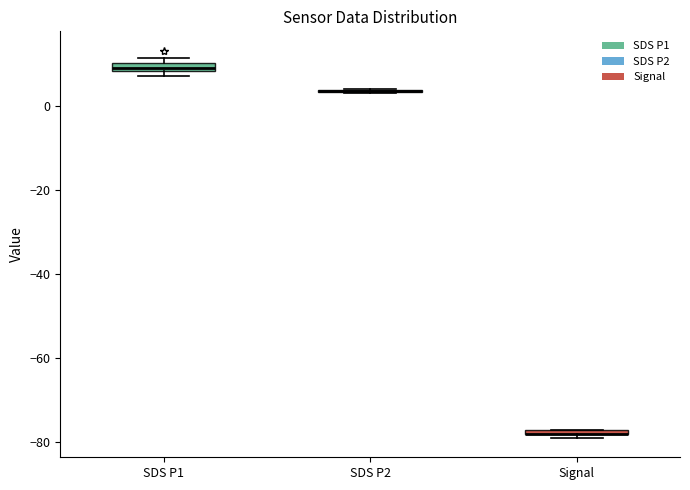

Where is the lower edge of the box for SDS P1 on the y-axis? The values are not printed on the chart, so give them approximately, as read against the axis.

8